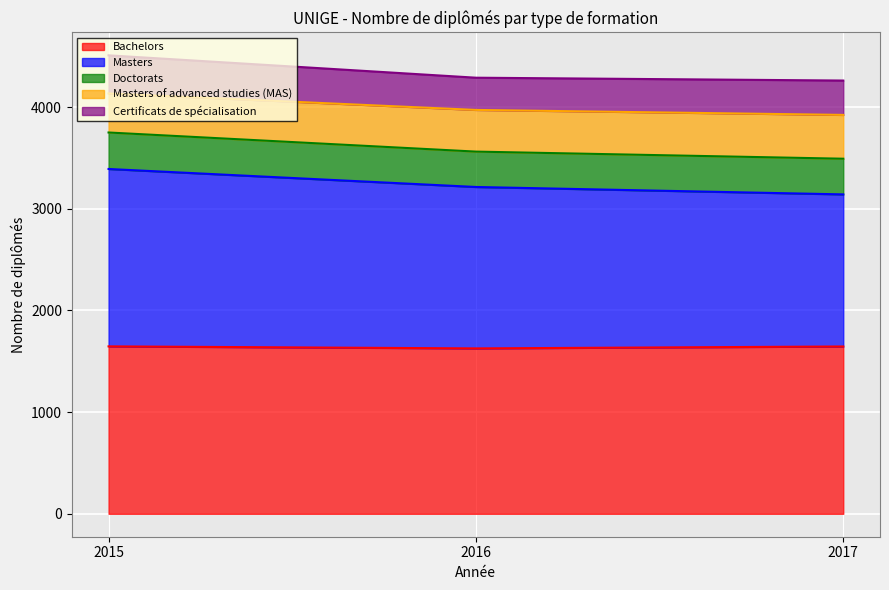

What is the total value across all series at 2015?

4510